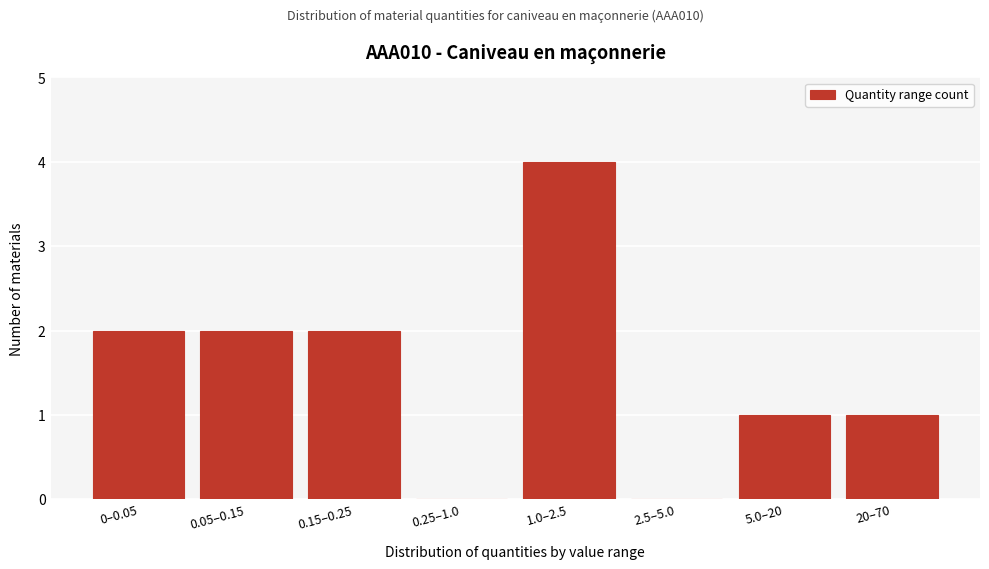

Reading left to right, extract all data points from this chart.

0–0.05=2	0.05–0.15=2	0.15–0.25=2	0.25–1.0=0	1.0–2.5=4	2.5–5.0=0	5.0–20=1	20–70=1